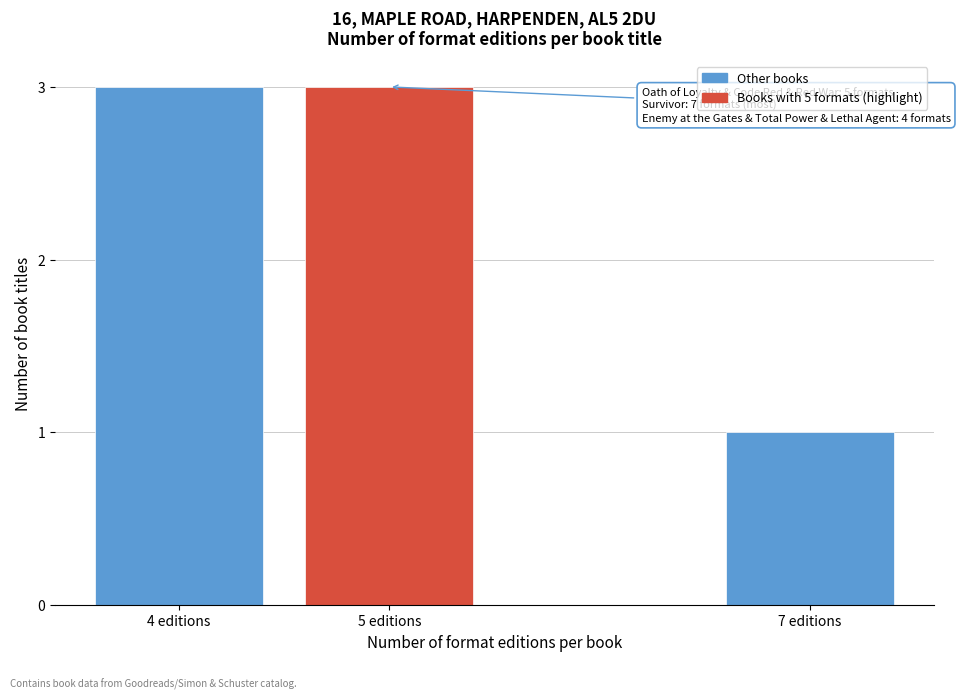

Reading left to right, list all the values displayed in this chart.

4 editions=3	5 editions=3	7 editions=1